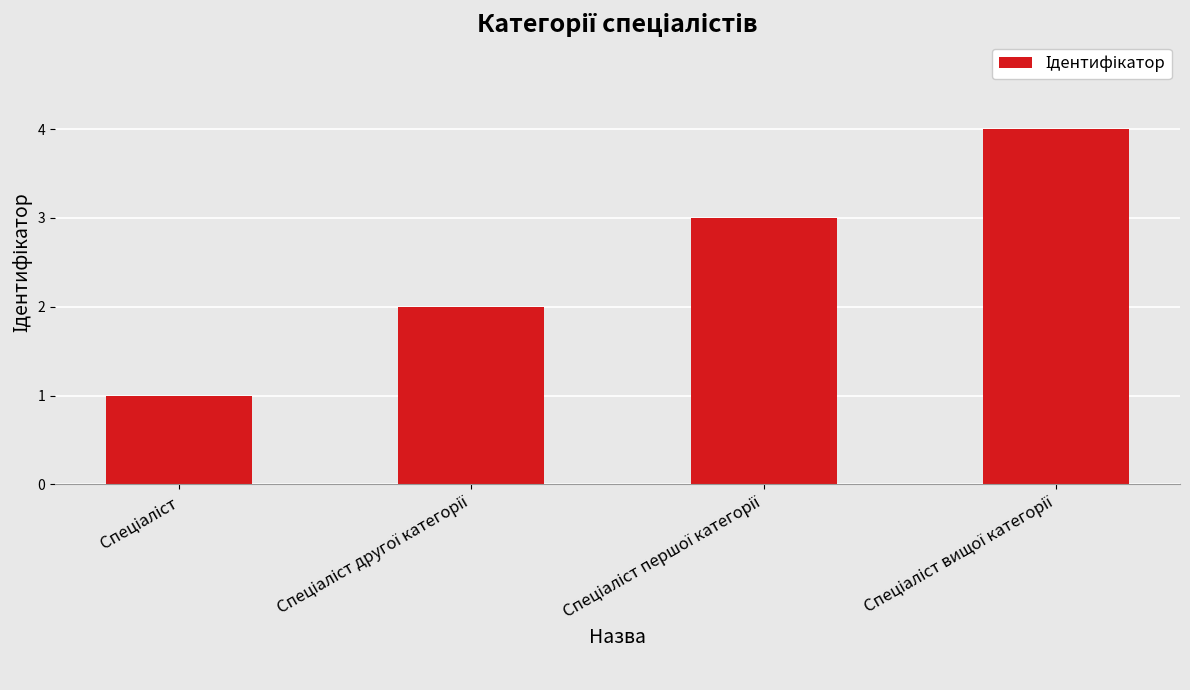

What is the greatest value displayed?

4